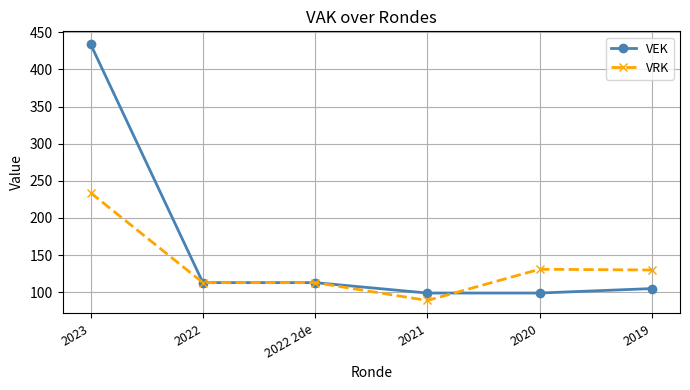

What is the label of the 3rd point from the left?

2022 2de